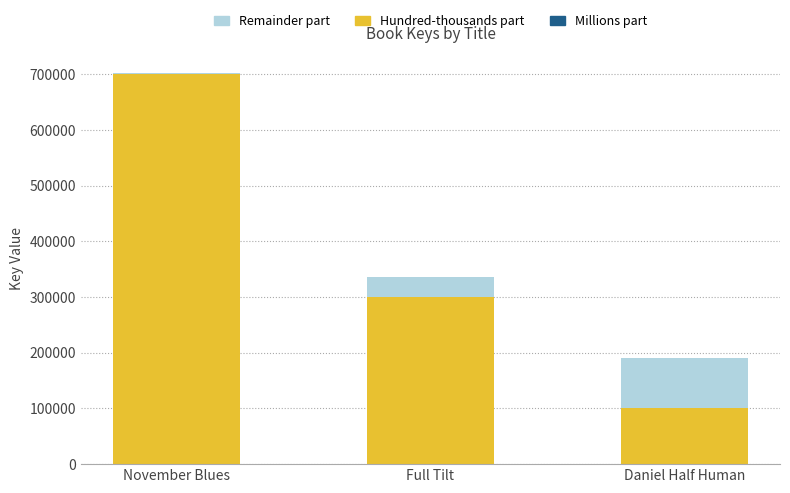

At which category is the sum across all series the highest?

November Blues